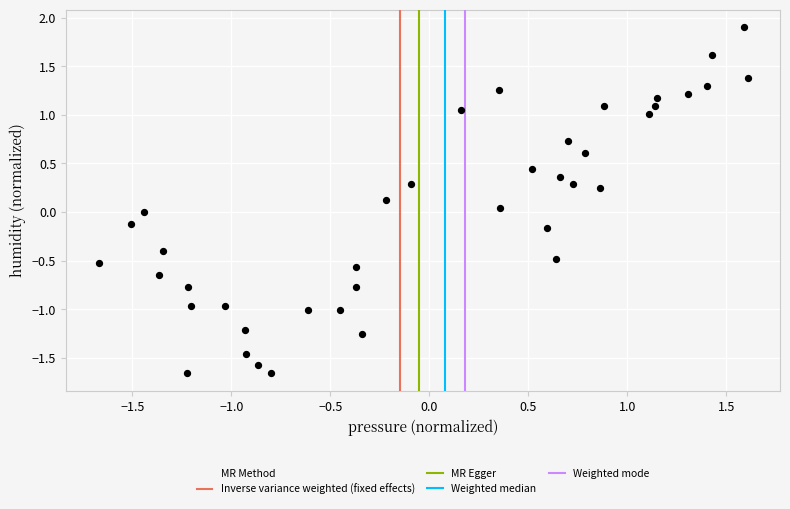

What is the range of X values (max minus min)?

3.3